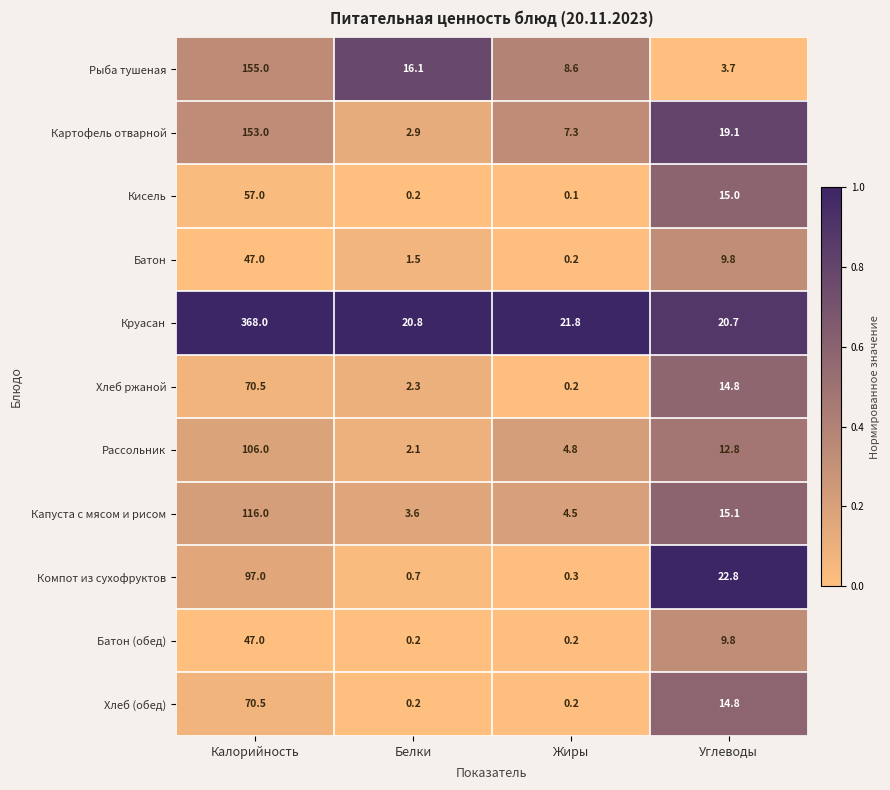

List the labels in order of Хлеб ржаной value, smallest first.

Жиры, Белки, Углеводы, Калорийность